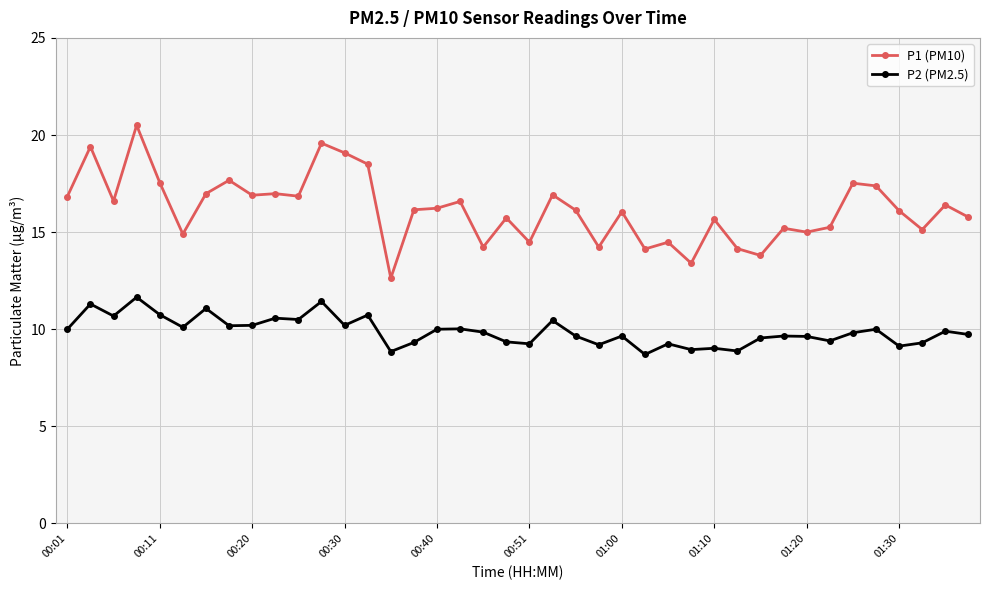

List the series in order of their peak value, highest first.

P1 (PM10), P2 (PM2.5)